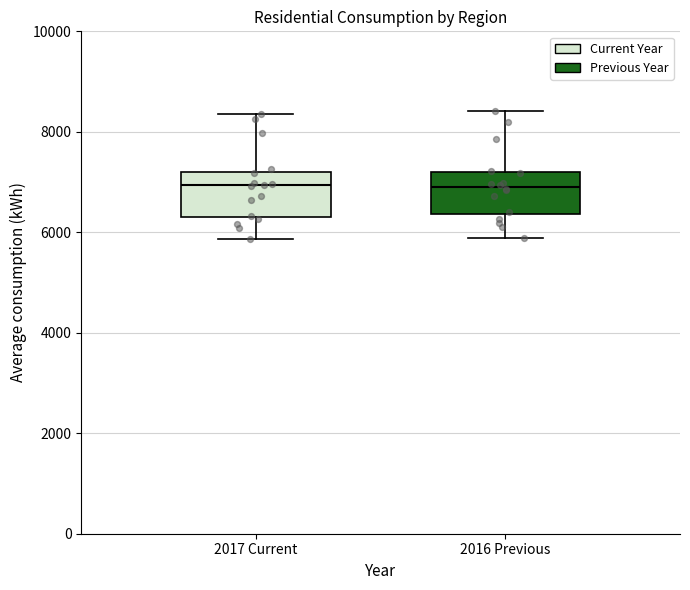

Where does the lower whisker of the box for 2017 Current end on the y-axis? The values are not printed on the chart, so give them approximately, as read against the axis.

5800